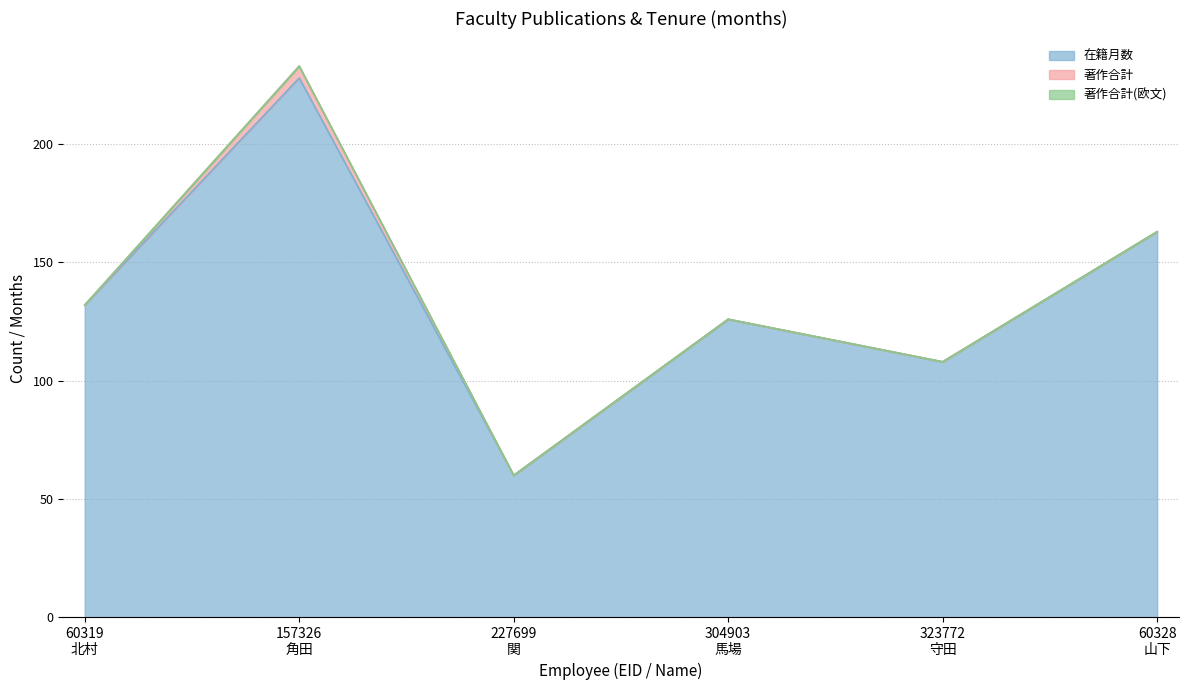

What is the difference between the highest and lowest values at 227699
関?

60